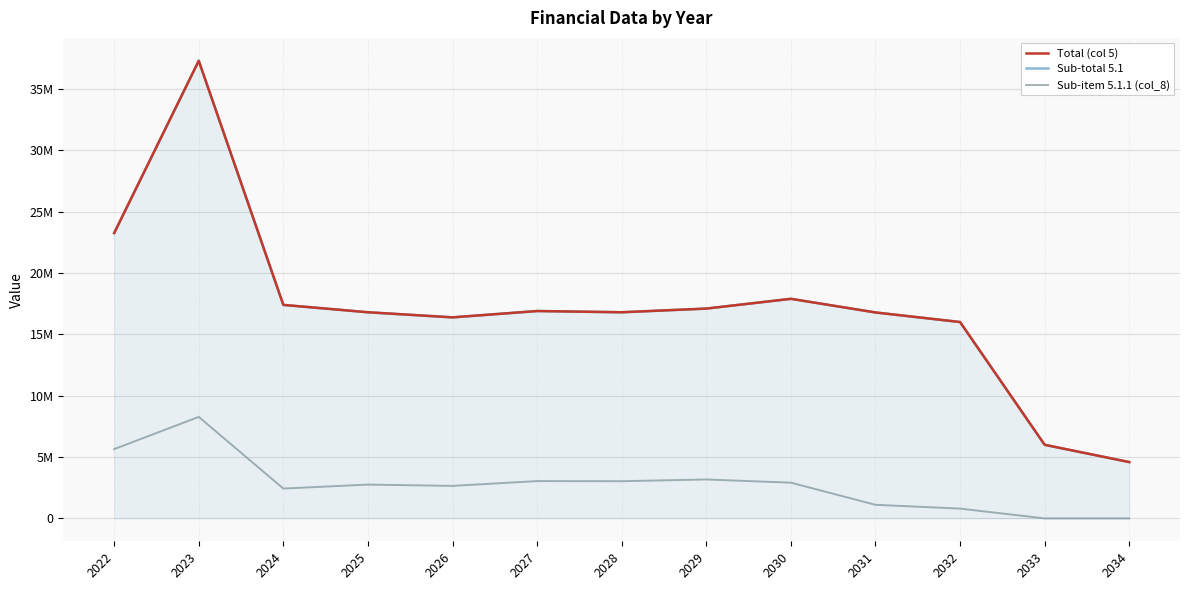

The value of Sub-total 5.1 at 2024 is 24372161.7. True or false?

False